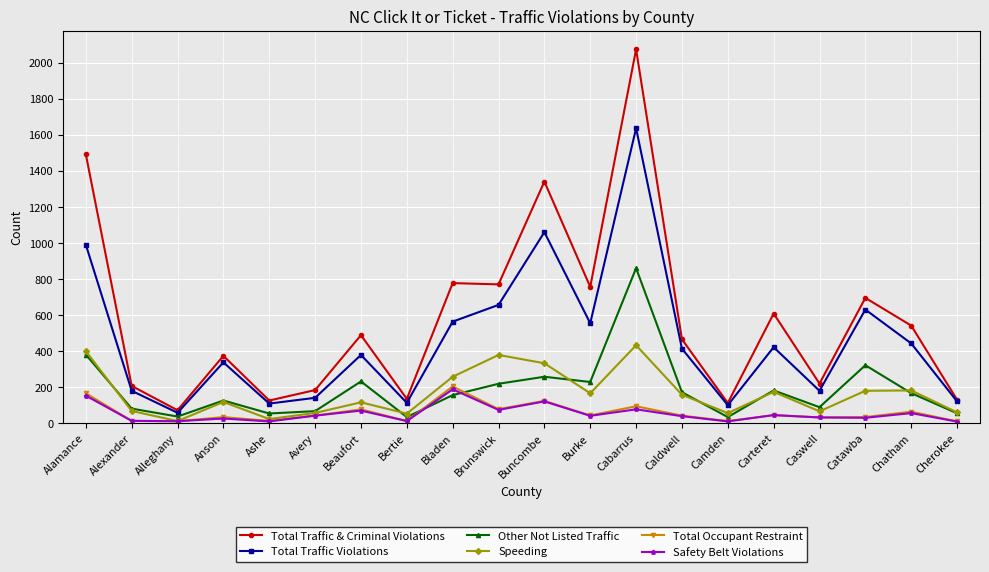

Is it true that Total Traffic & Criminal Violations equals 1337 at Cabarrus?

False